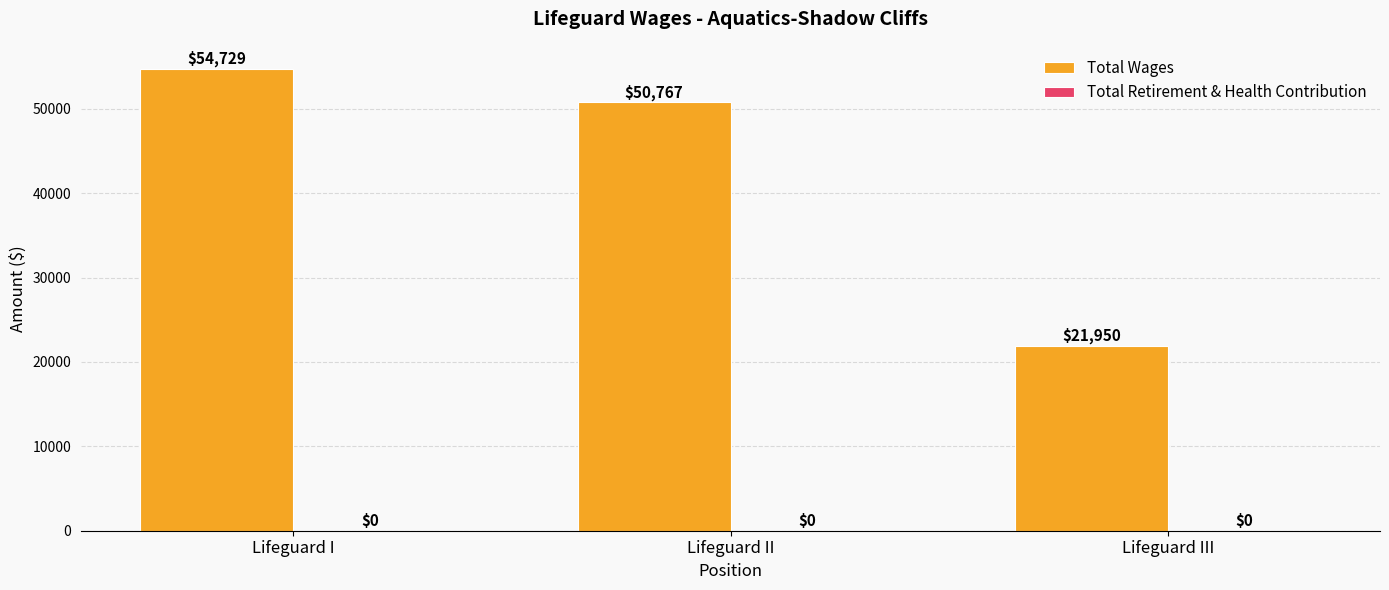

What is the sum of the values at Lifeguard II and Lifeguard I?

105496